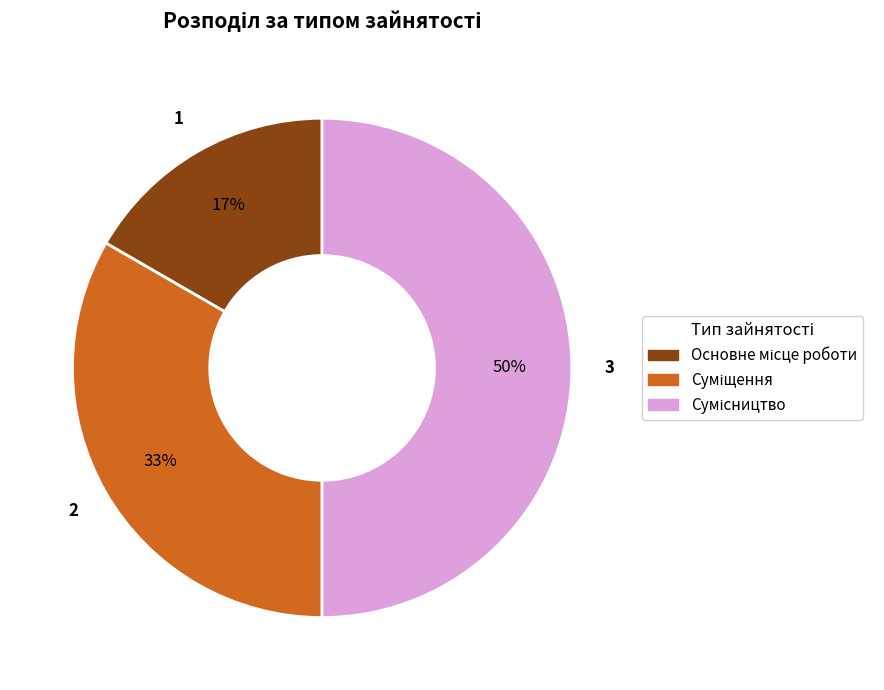

To the nearest percent, what is the average slice percentage?

33%